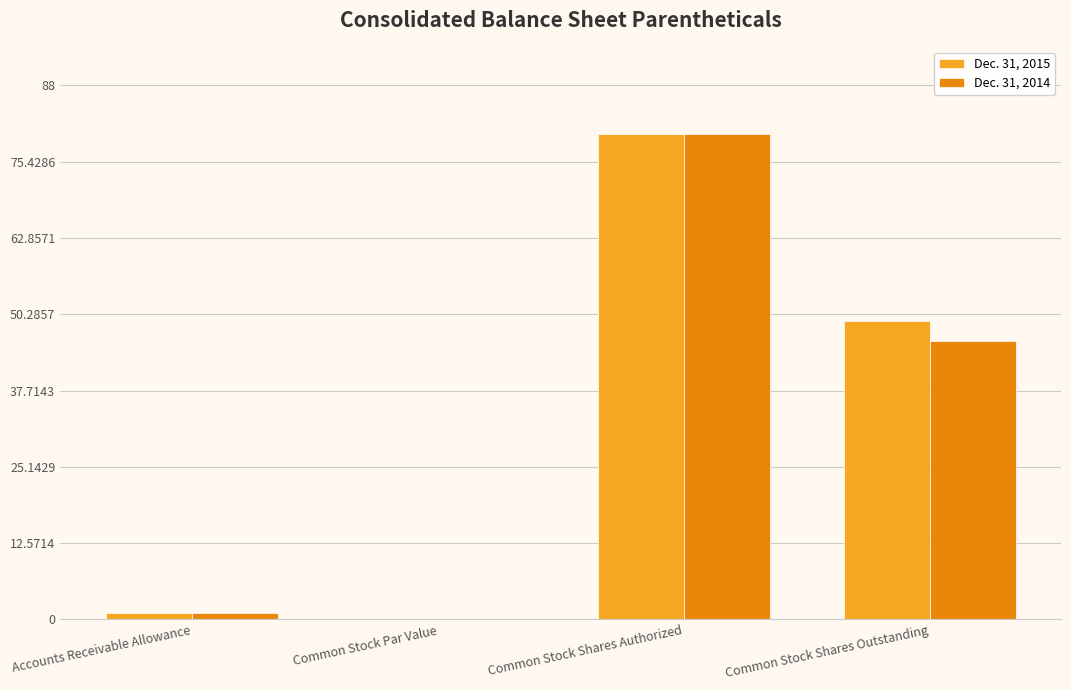

At which label is Dec. 31, 2014 closest to 40?

Common Stock Shares Outstanding